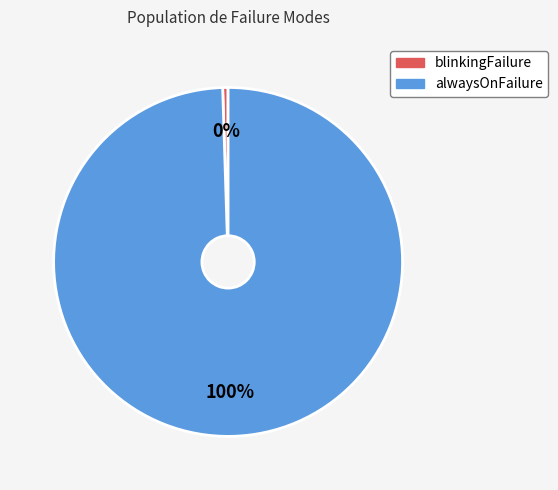

Is it true that alwaysOnFailure is 100% of the pie?

True